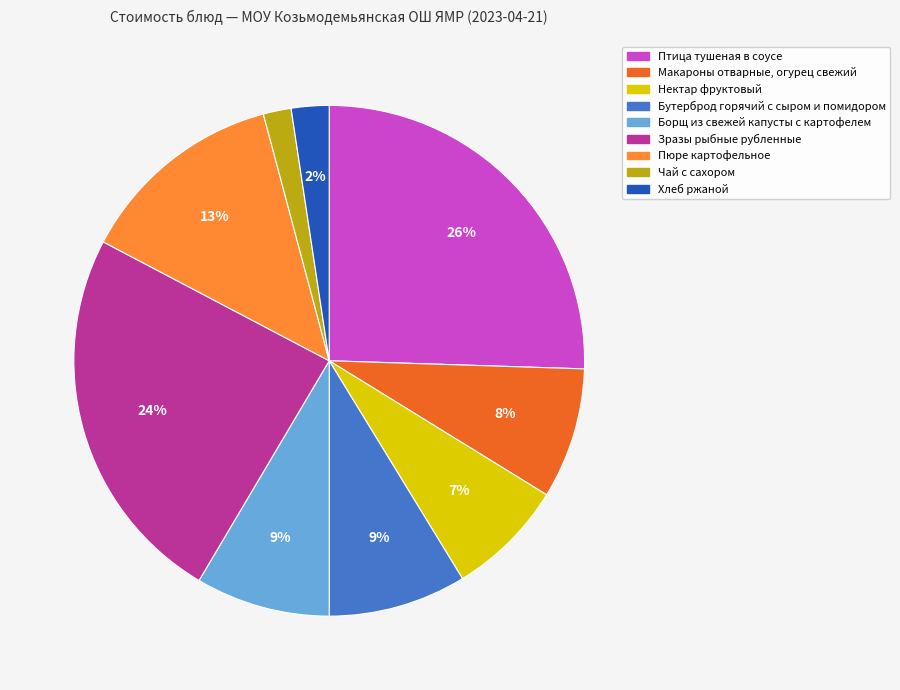

What percentage is the Борщ из свежей капусты с картофелем slice, to the nearest percent?

9%